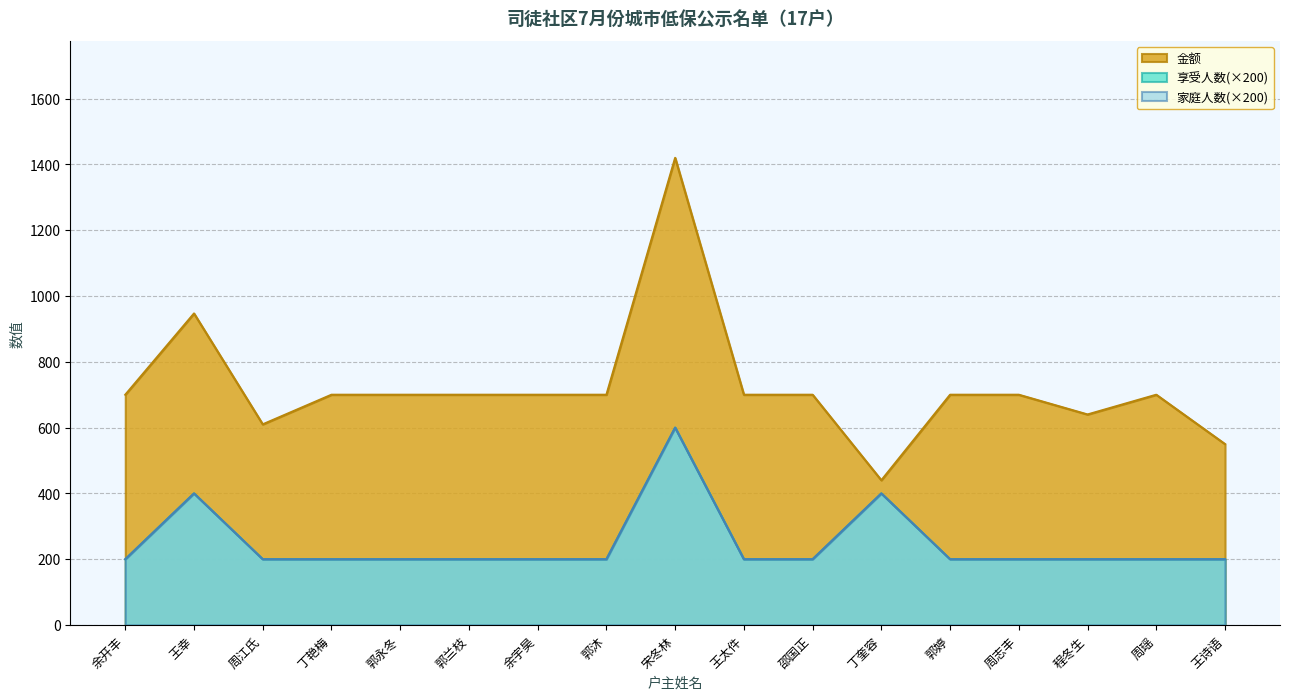

At which category is the sum across all series the highest?

宋冬林